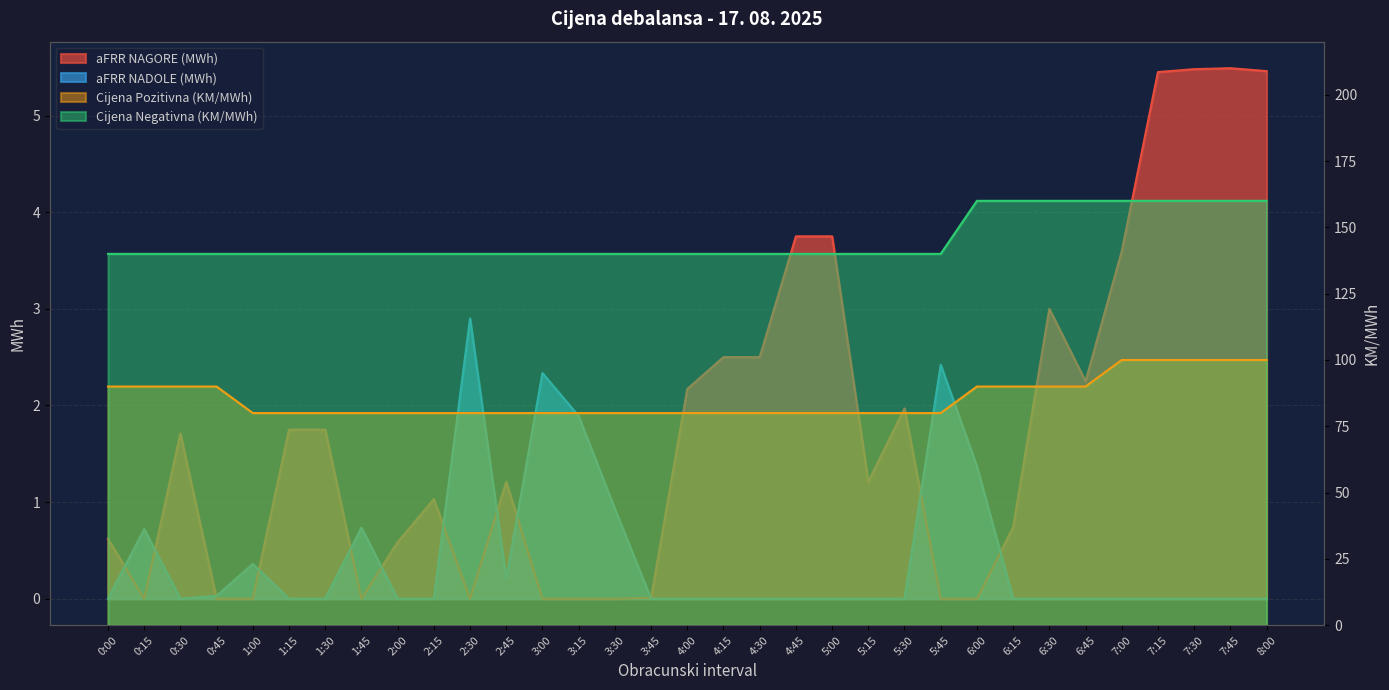

What is the difference between the highest and lowest values at 2:45?

139.8